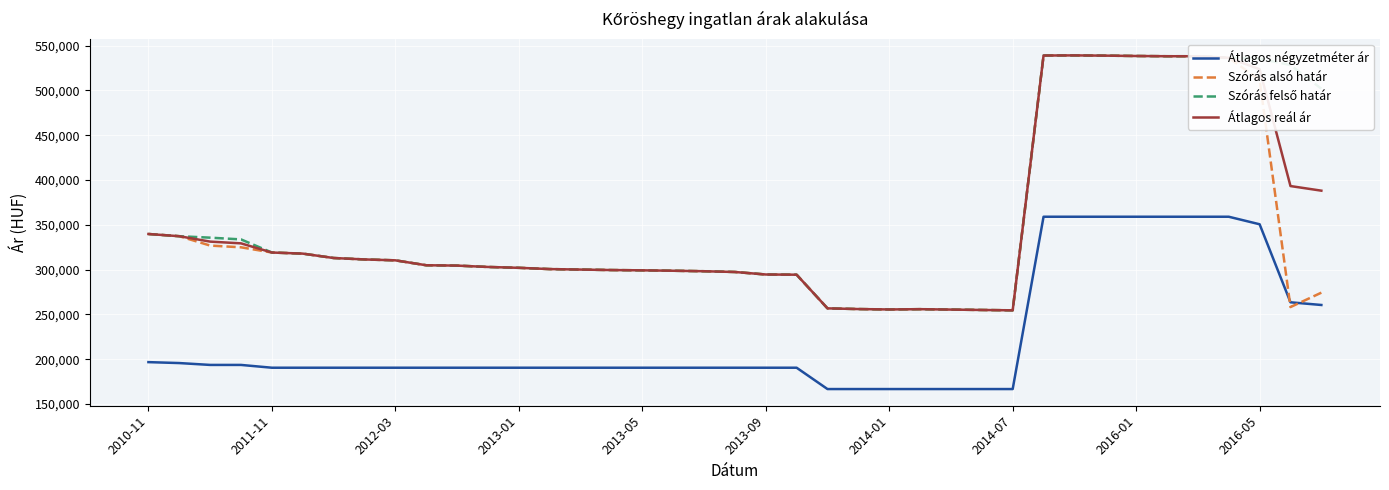

What is the minimum value shown in the chart?

166666